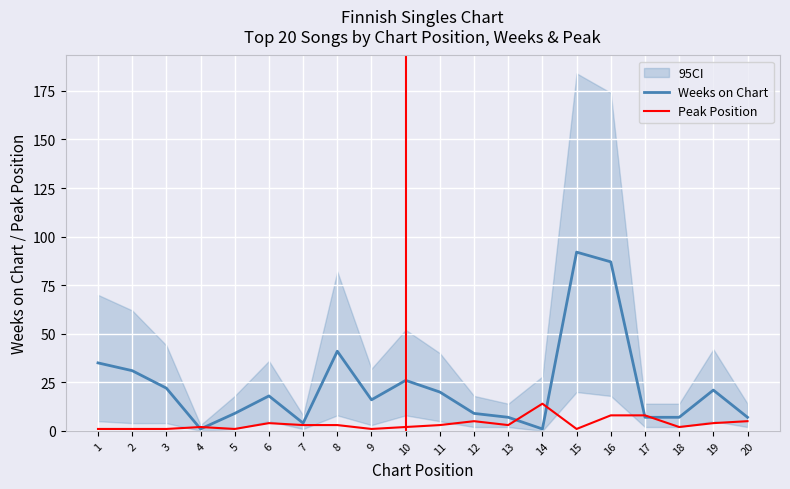

True or false: Weeks on Chart and Peak Position cross at least once.

True